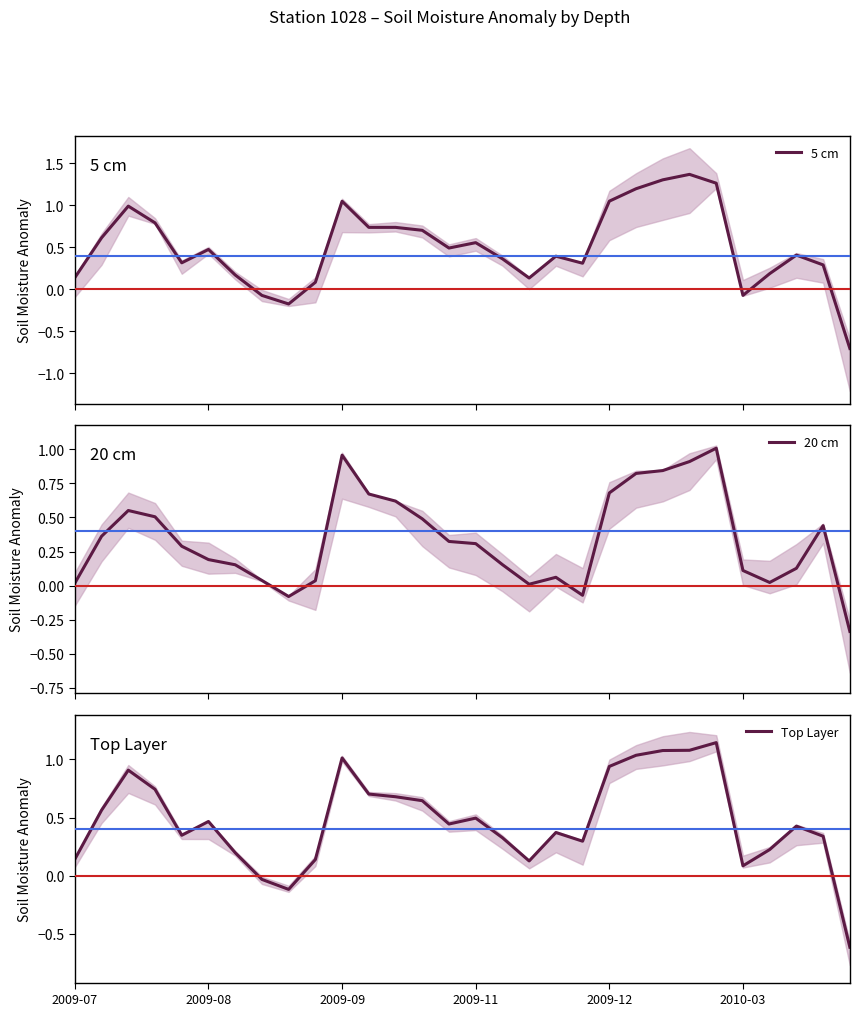

At which label does Top Layer first exceed 0?

2009-07